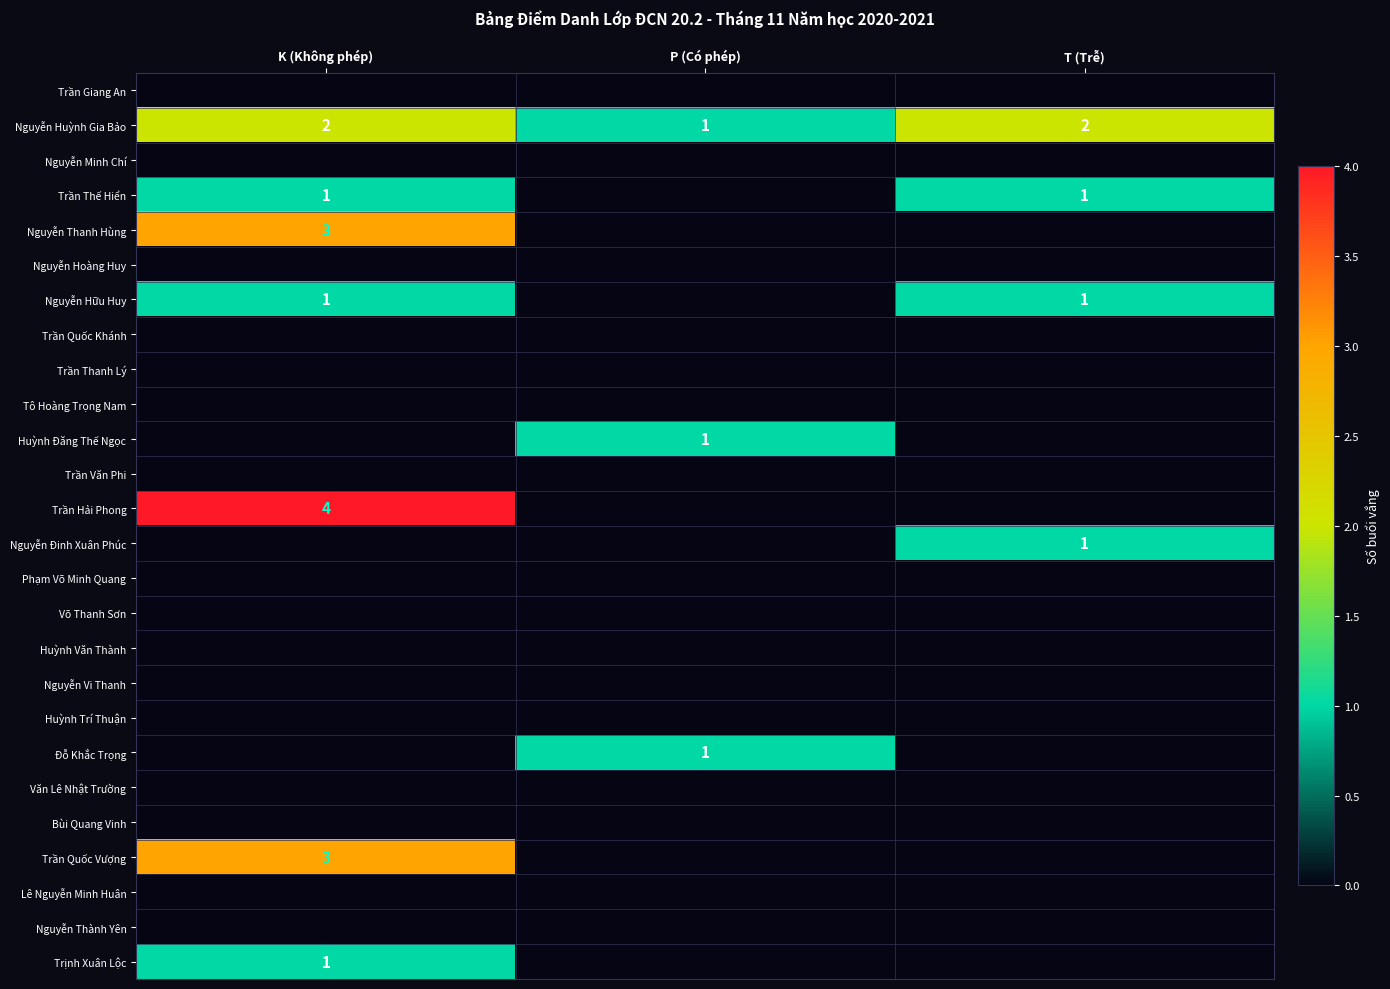

The value of Lê Nguyễn Minh Huân at K (Không phép) is 0. True or false?

True